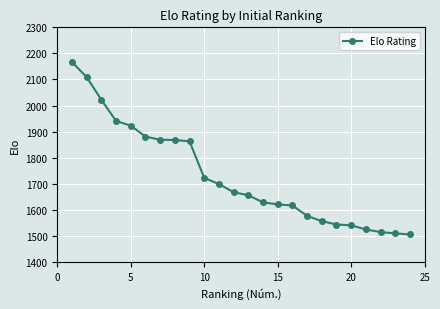

What is the value of the 22nd point from the left?

1515